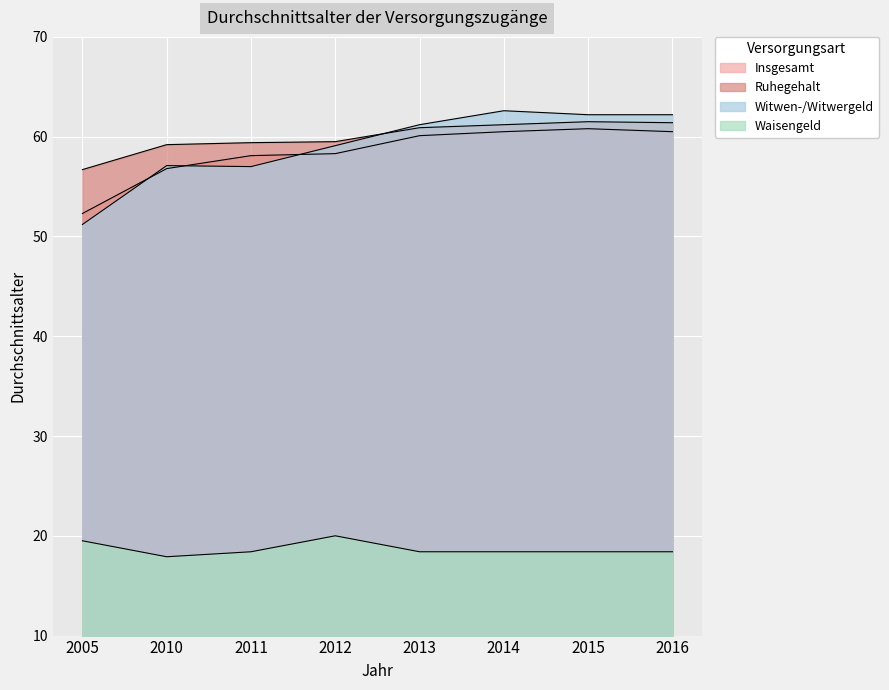

At which category is the sum across all series the highest?

2015